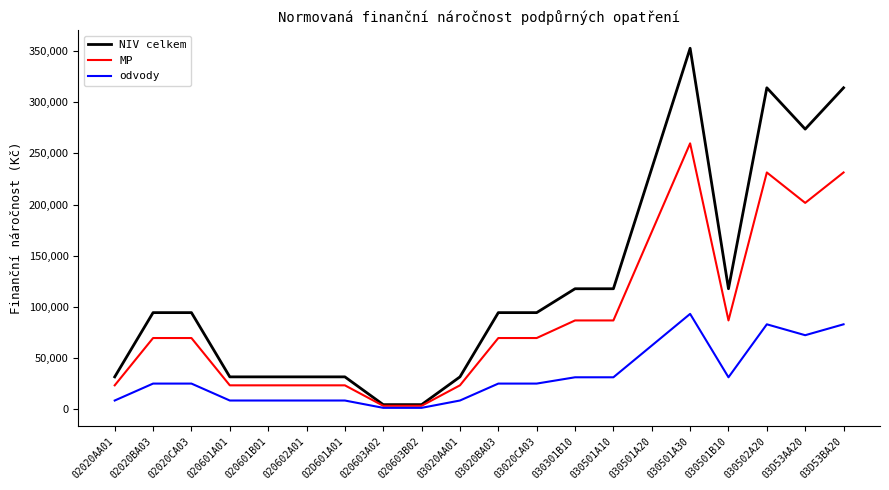

Which series changed the most between 020603B02 and 03020AA01?

NIV celkem